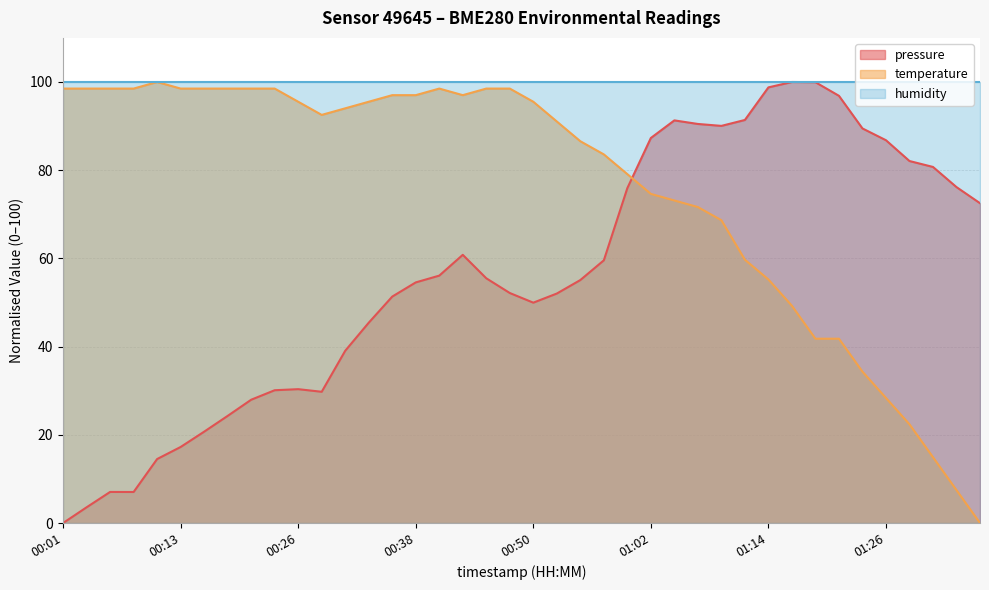

What is the total value across all series at 00:01?

198.5